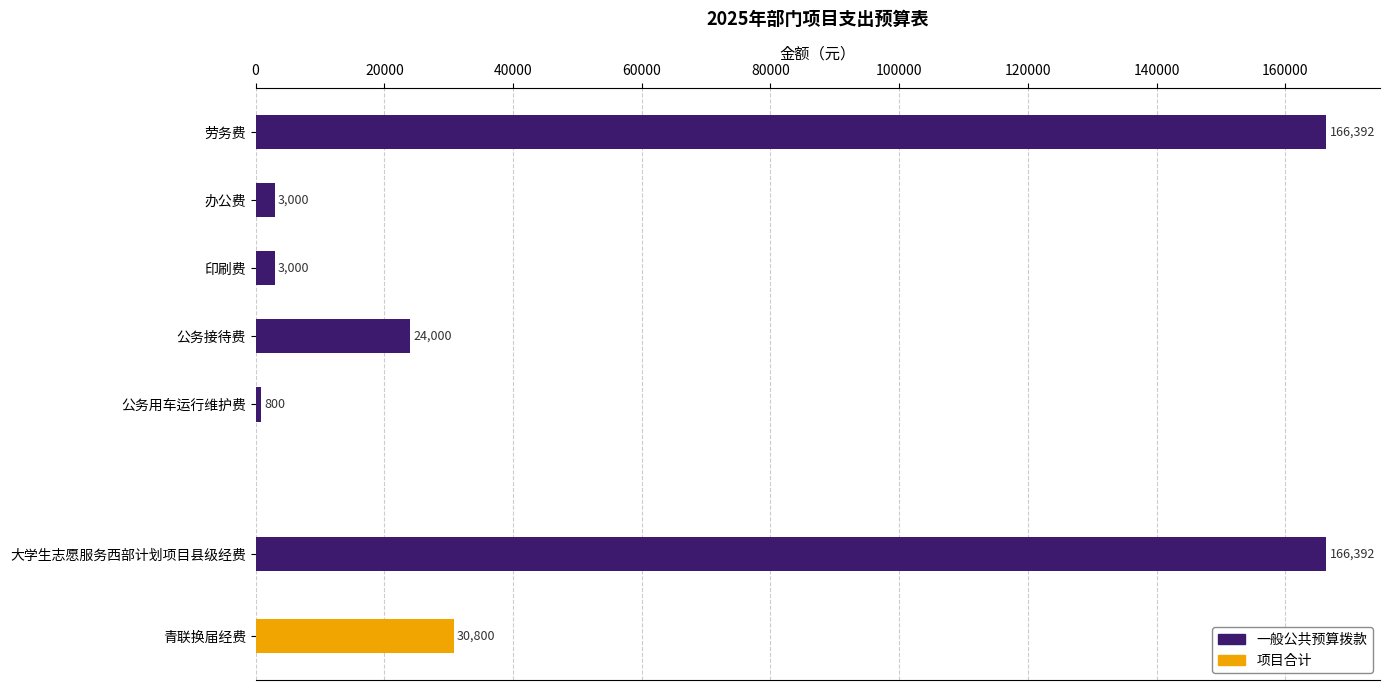

Does the chart contain stacked bars?

No